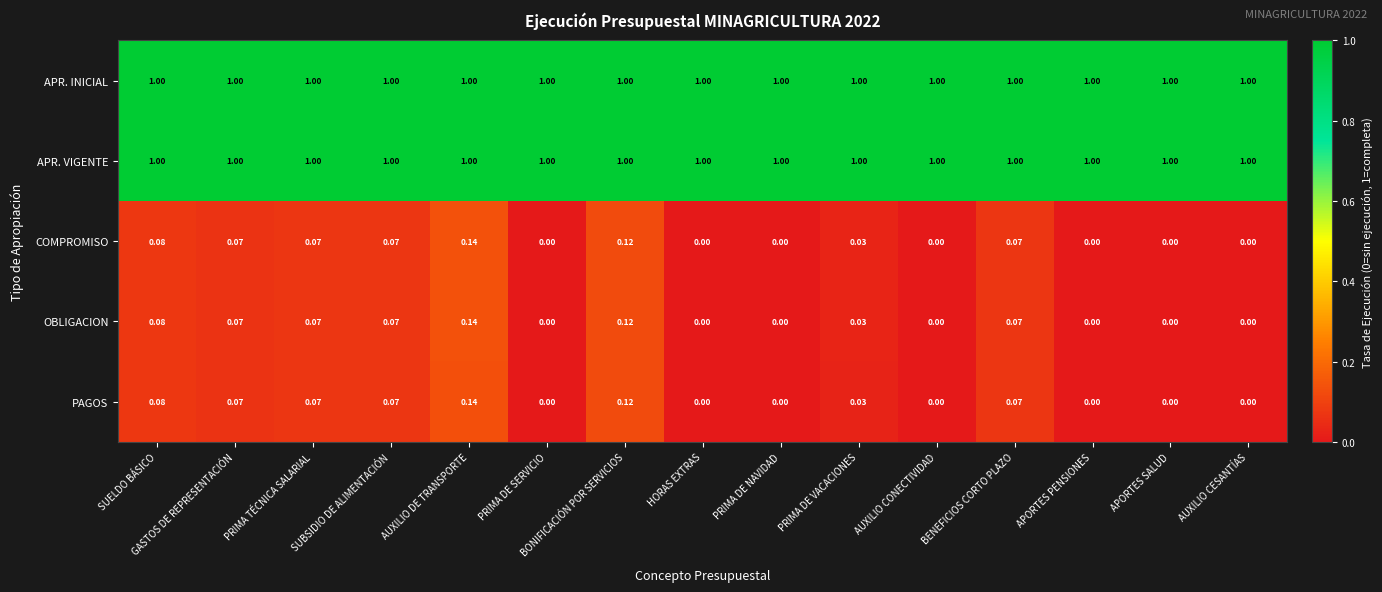

Is the value of OBLIGACION at APORTES SALUD greater than the value of PAGOS at BONIFICACIÓN POR SERVICIOS?

No